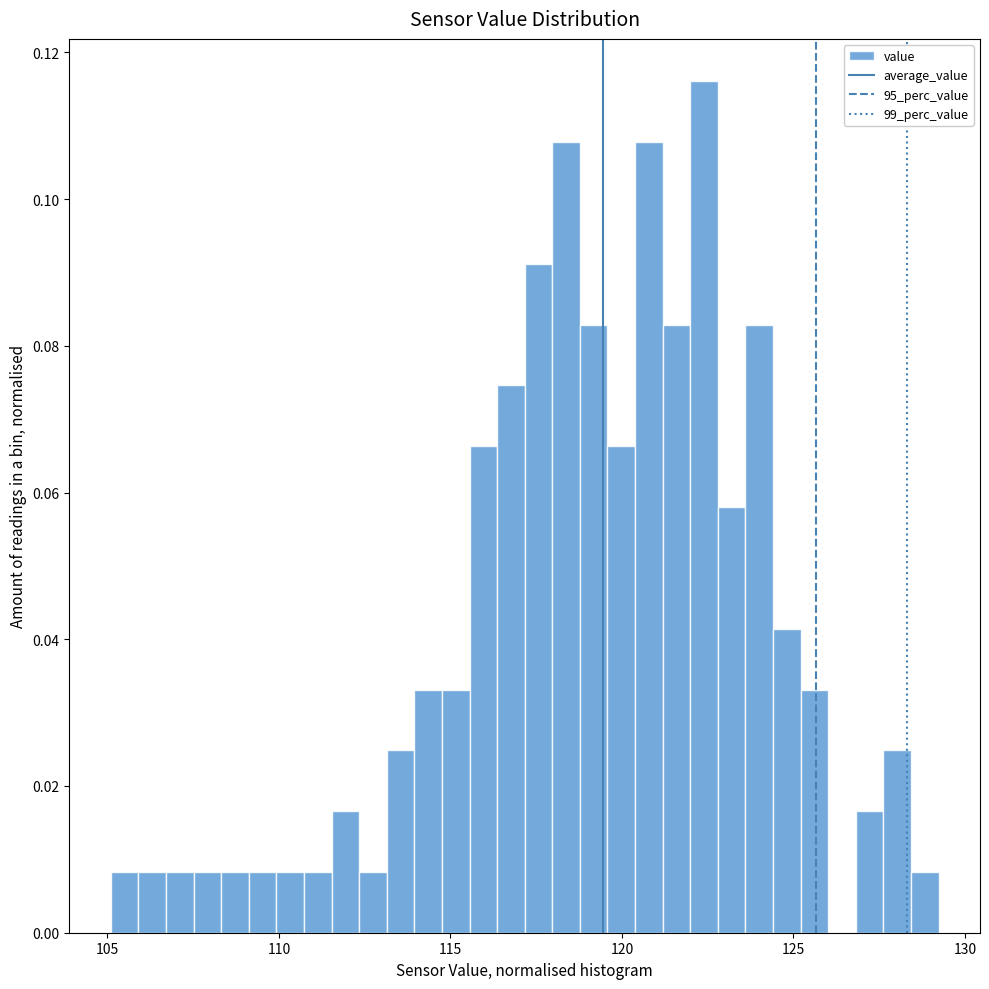

Read against the x-axis, roughly where is the centre of the tallest bar?

122.5